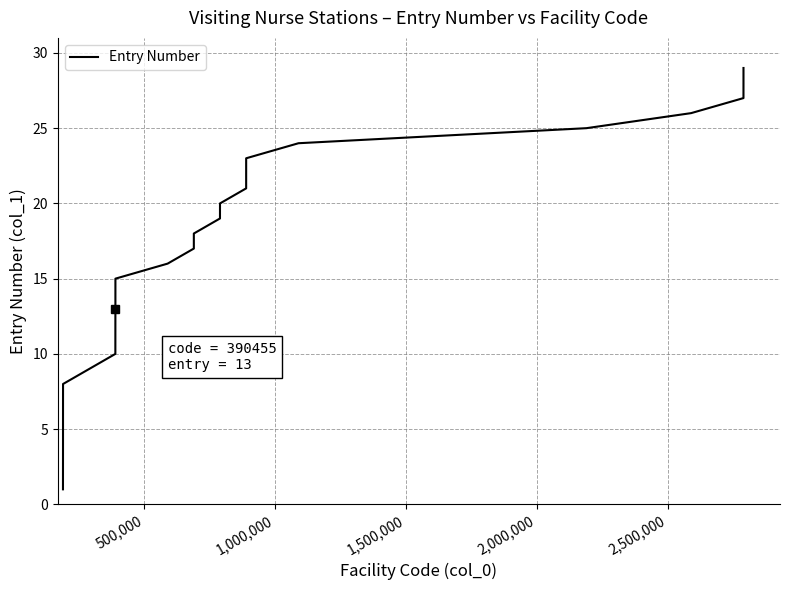

How many values are below 15?

14